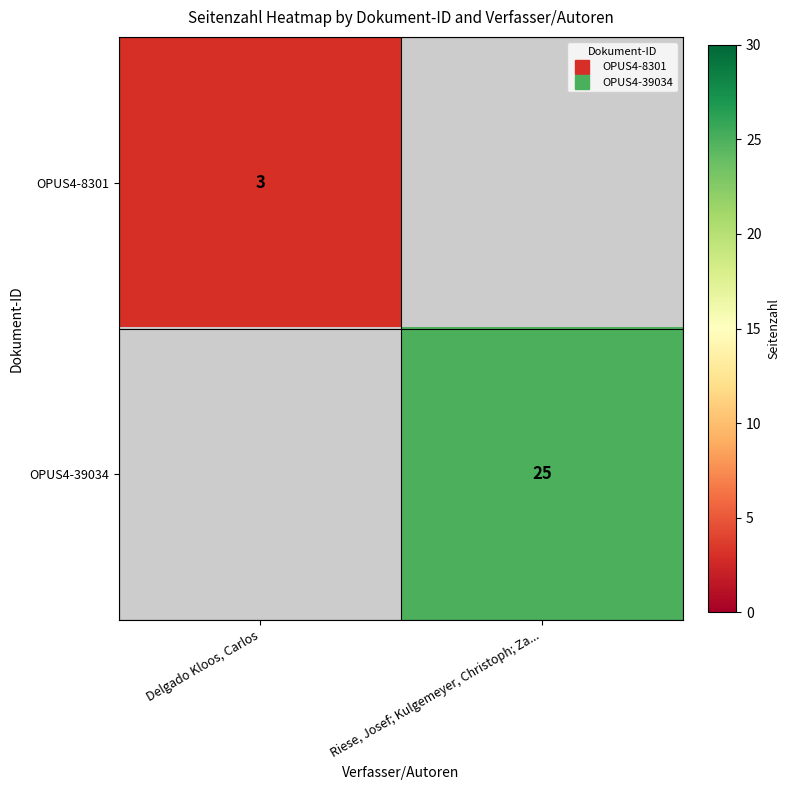

True or false: OPUS4-8301 has a value of 0 at Riese, Josef; Kulgemeyer, Christoph; Za....

True